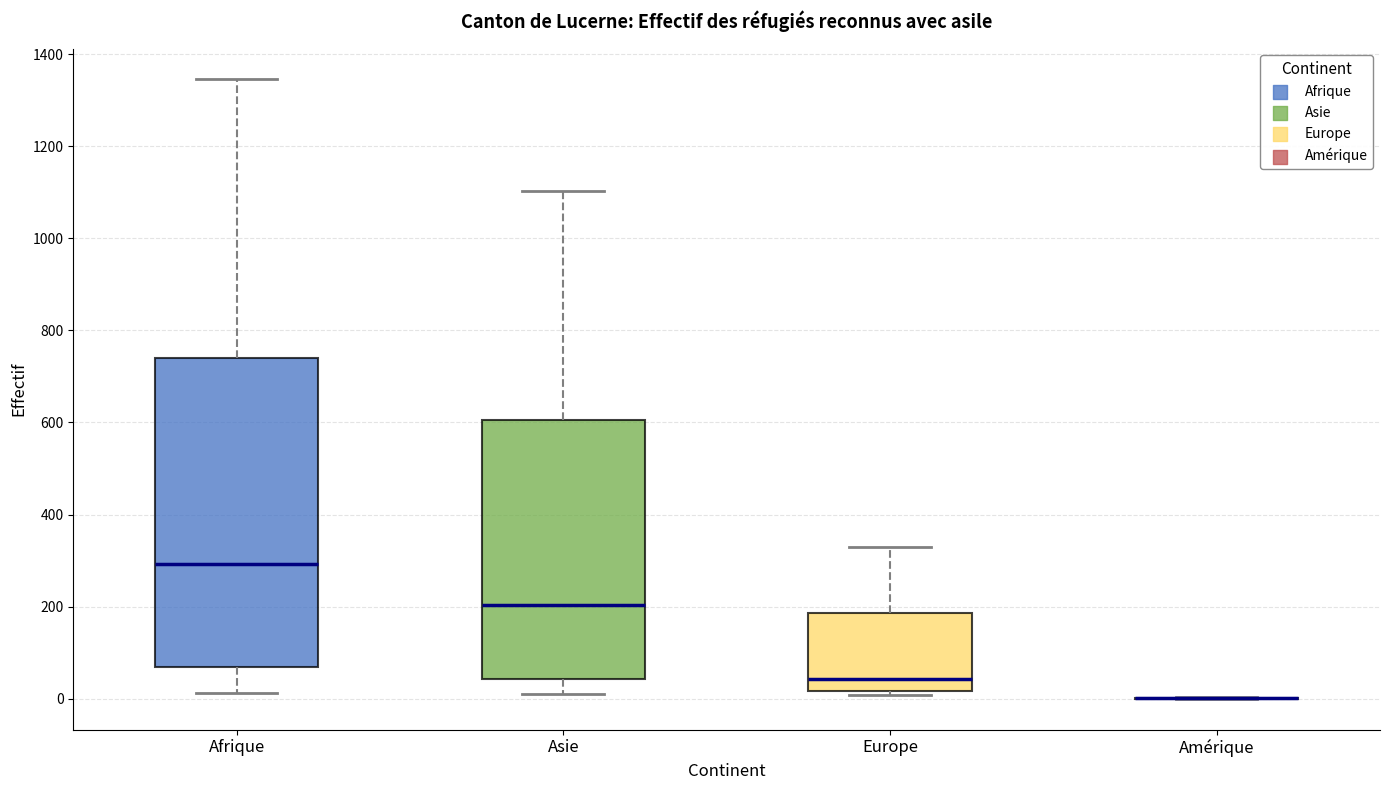

Reading left to right, transcribe this box plot: for each box, give where its median line is, the range the box spans, and where its two whiskers end, as read against the y-axis. The values are not printed on the chart, so give them approximately, as read against the axis.

Afrique: median 300, box 60 to 740, whiskers 20 to 1340
Asie: median 200, box 40 to 600, whiskers 20 to 1100
Europe: median 40, box 20 to 180, whiskers 0 to 320
Amérique: box collapsed to a line at 0, whiskers 0 to 0